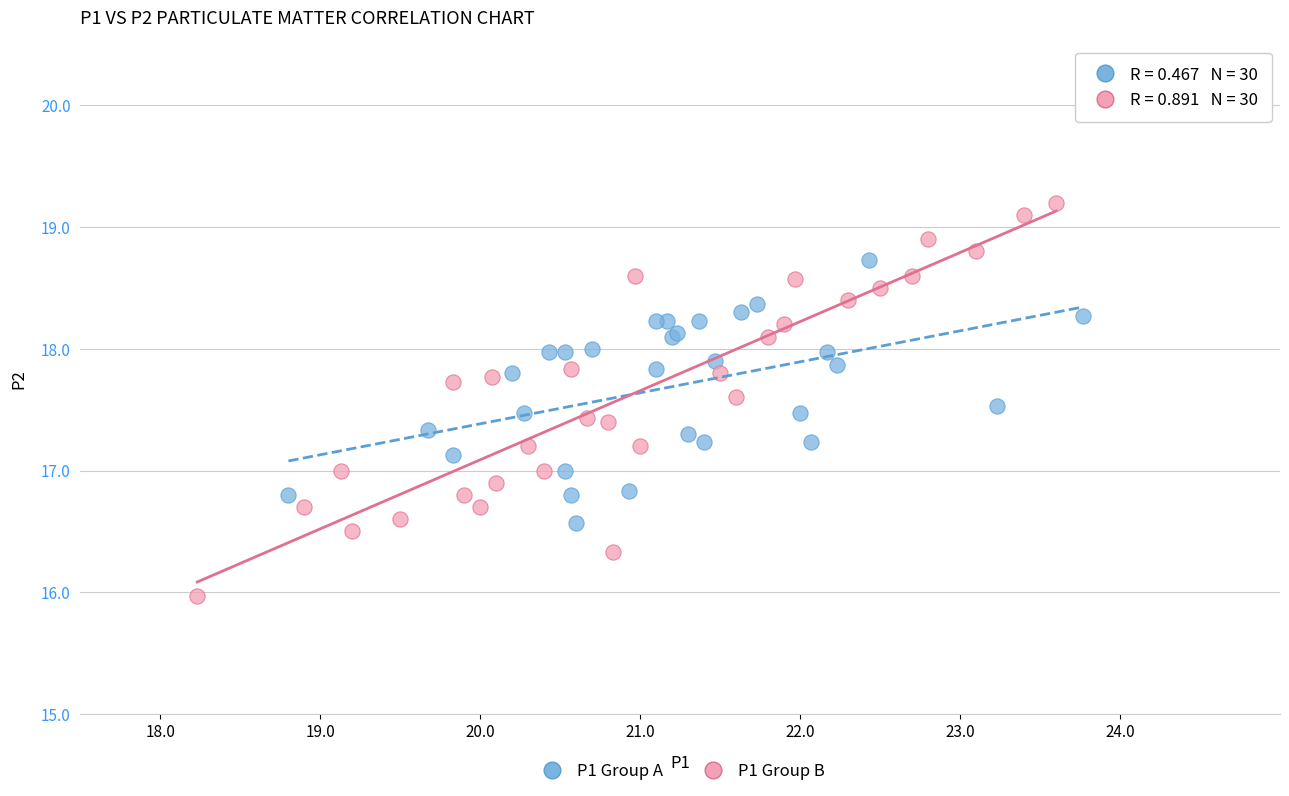

What are all the series names shown in the legend?

P1 Group A, P1 Group B